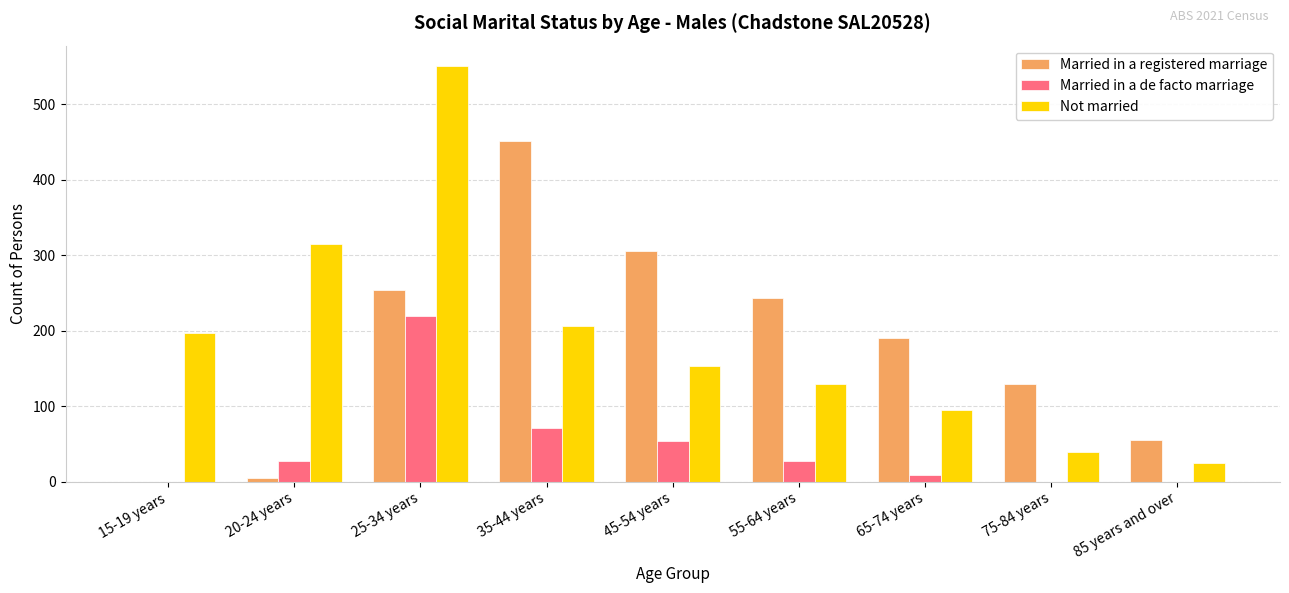

How many distinct data groups are displayed?

3